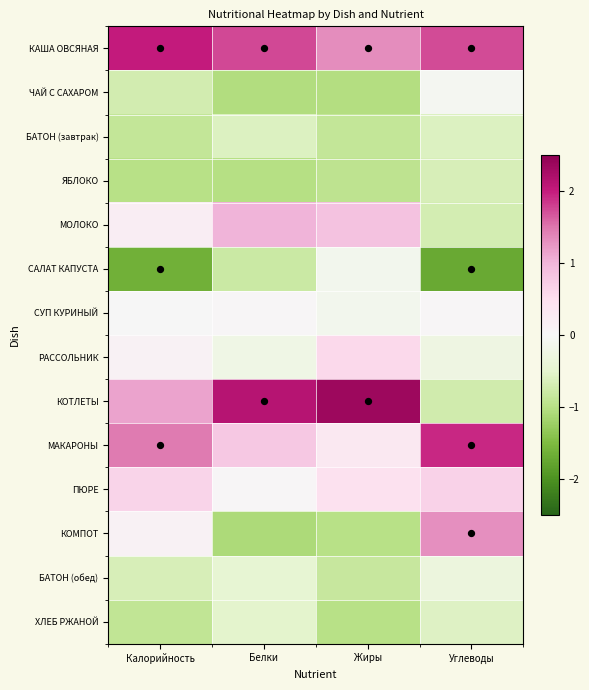

Which category has the highest value across all series?

Жиры